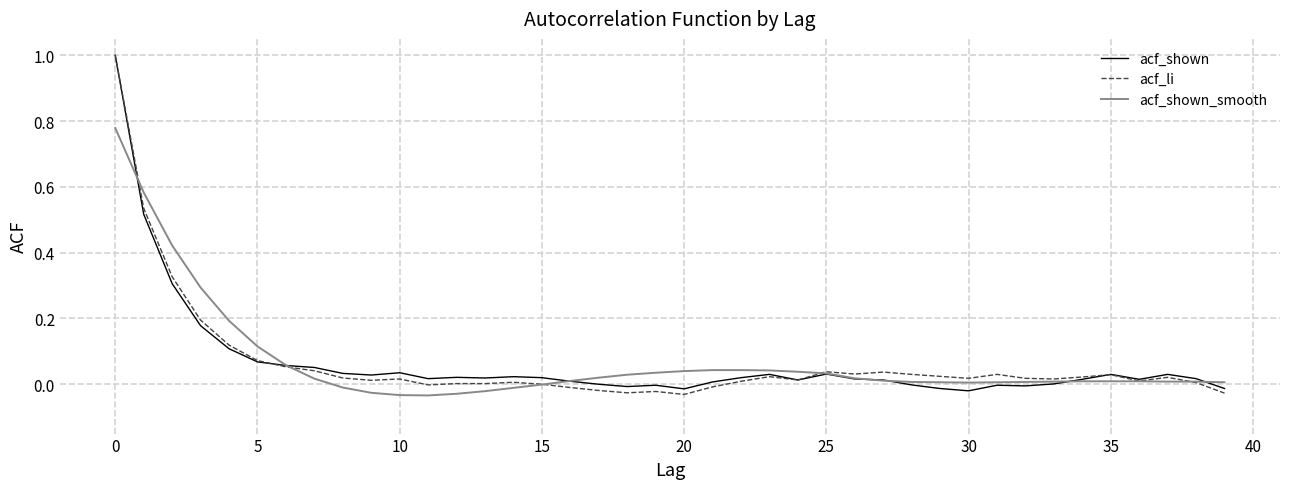

Is this an area chart (filled region under the line)?

No